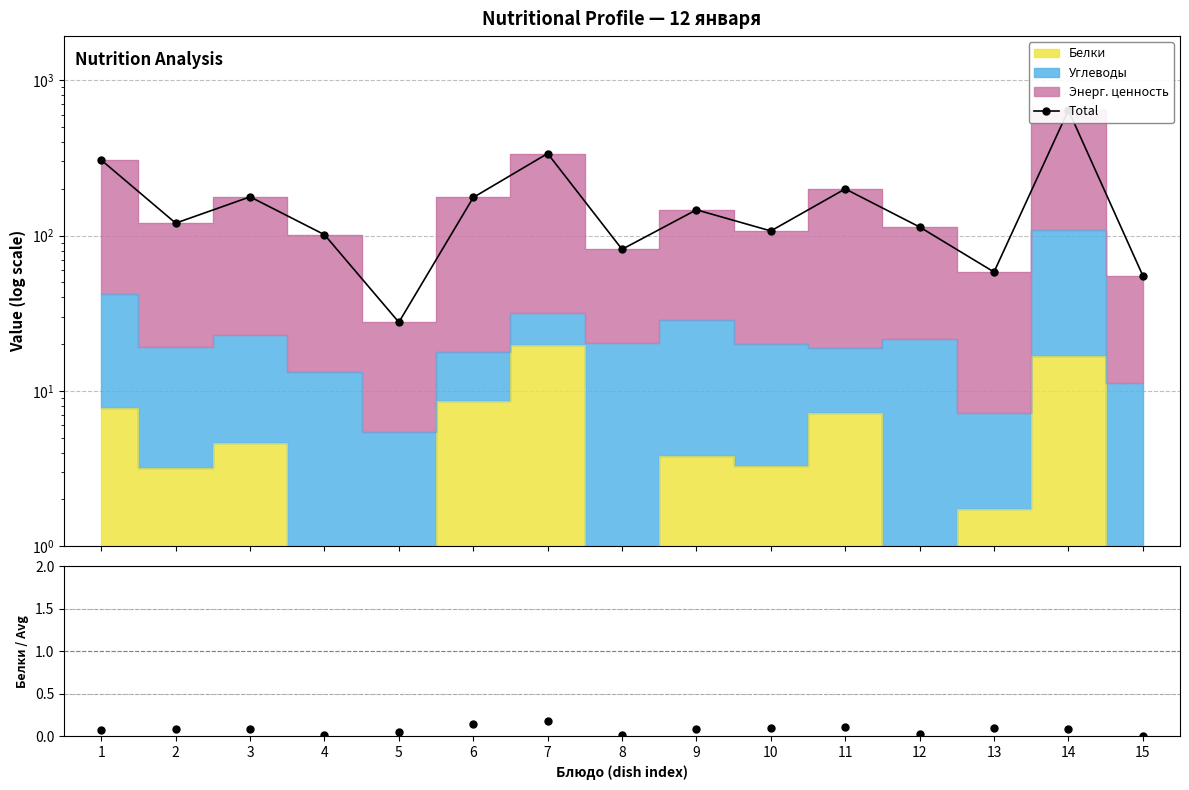

Rank the categories by value from highest to lowest.

14, 7, 1, 11, 3, 6, 9, 2, 12, 10, 4, 8, 13, 15, 5